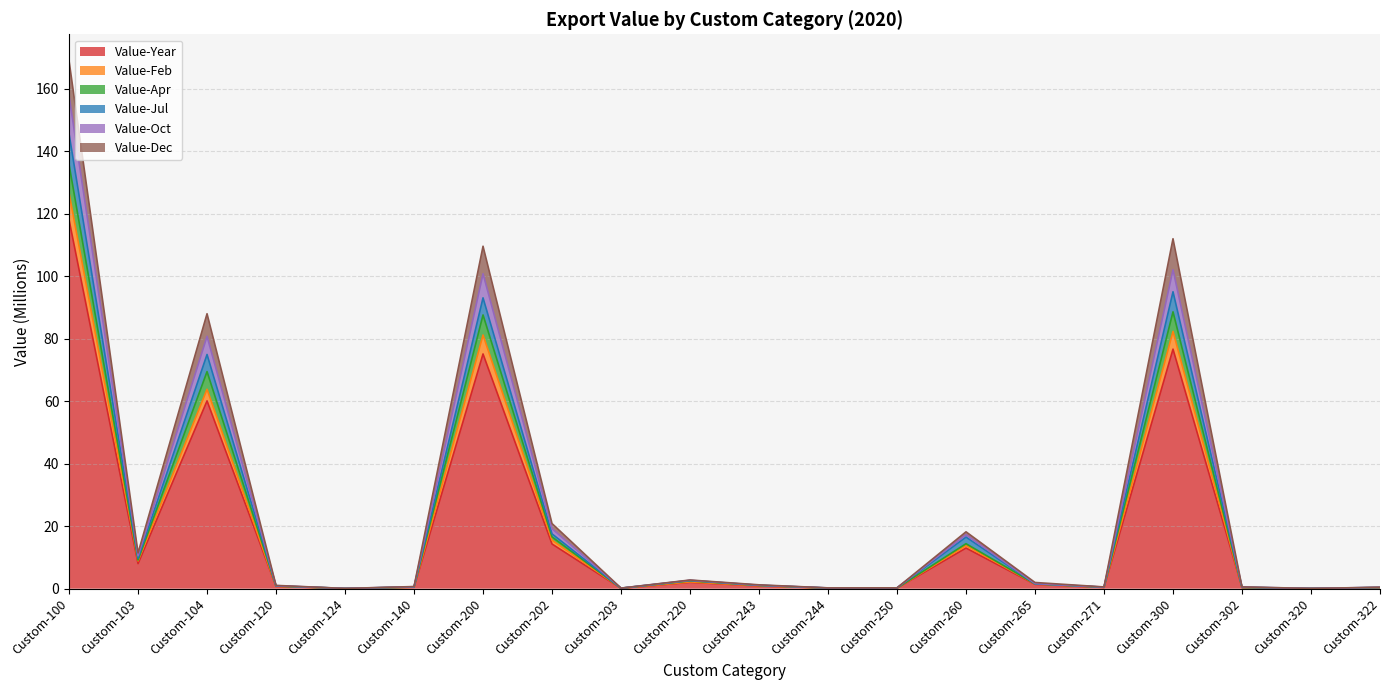

Does the chart display data point markers on the line(s)?

No